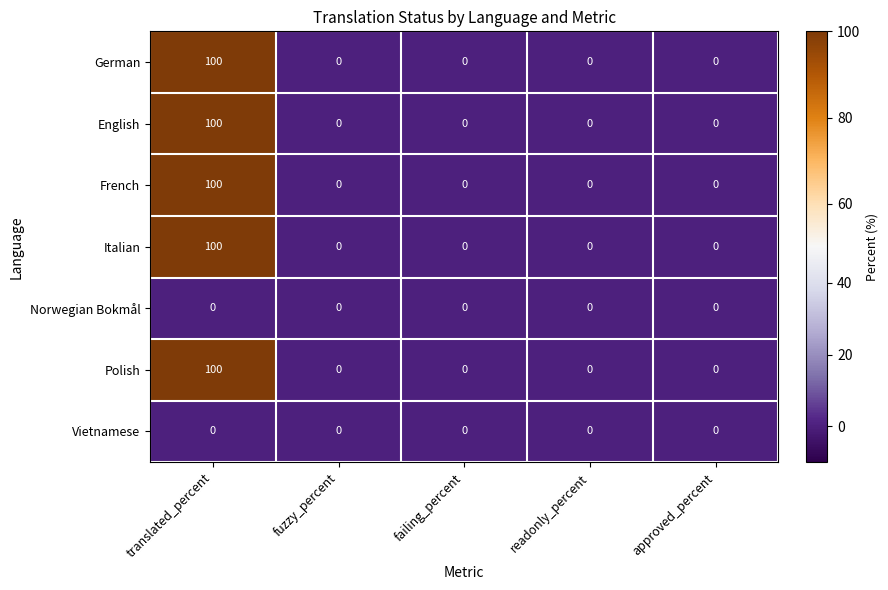

Is it true that English equals 0 at failing_percent?

True